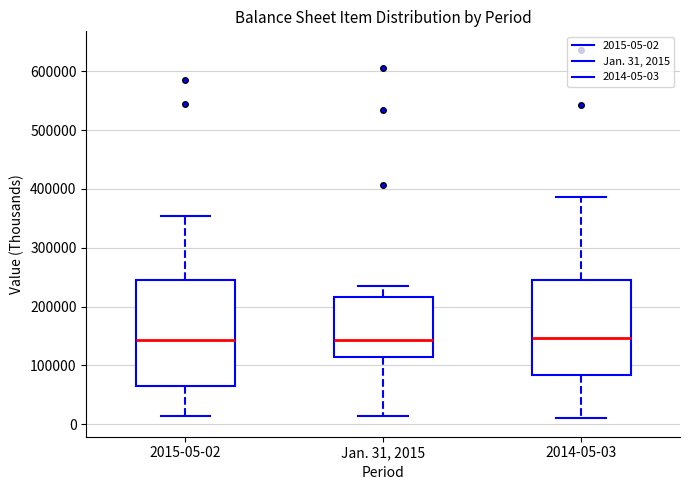

Comparing the boxes themselves (not the whiskers), which one is the tallest?

2015-05-02